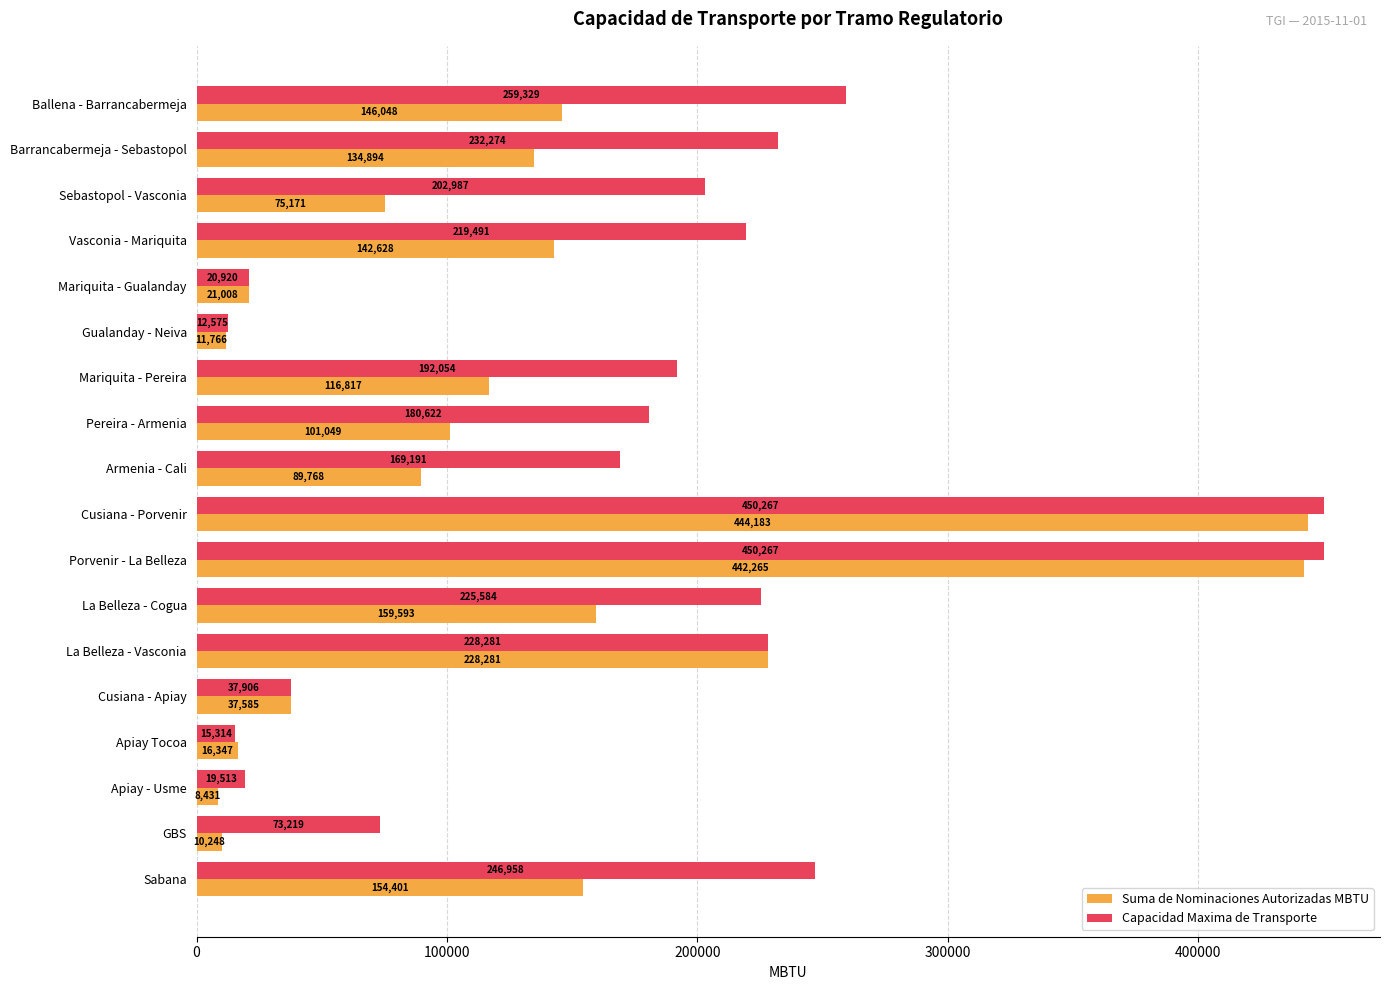

What is the maximum value shown in the chart?

450266.9